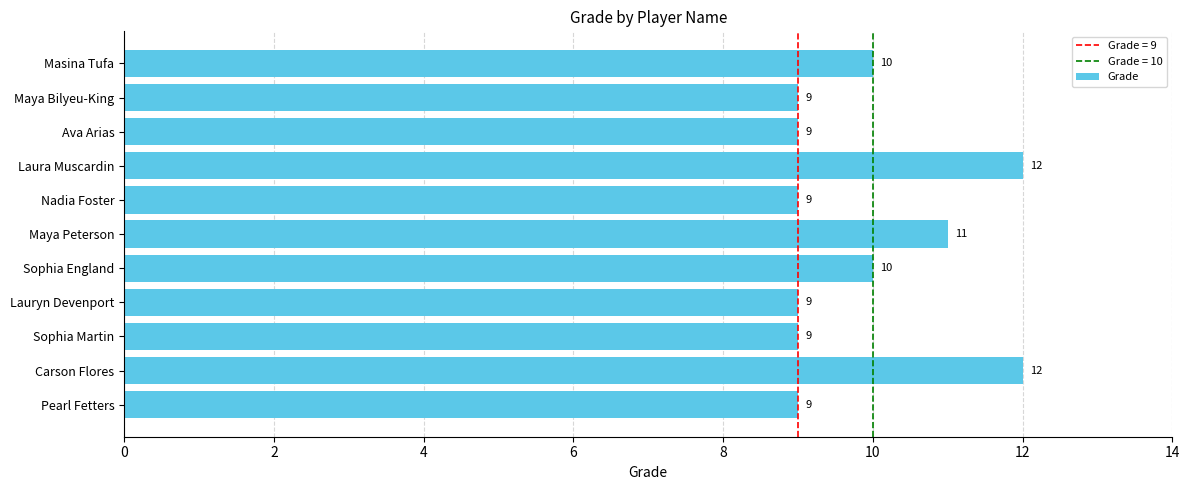

Reading bottom to top, list all the values displayed in this chart.

Pearl Fetters=9	Carson Flores=12	Sophia Martin=9	Lauryn Devenport=9	Sophia England=10	Maya Peterson=11	Nadia Foster=9	Laura Muscardin=12	Ava Arias=9	Maya Bilyeu-King=9	Masina Tufa=10